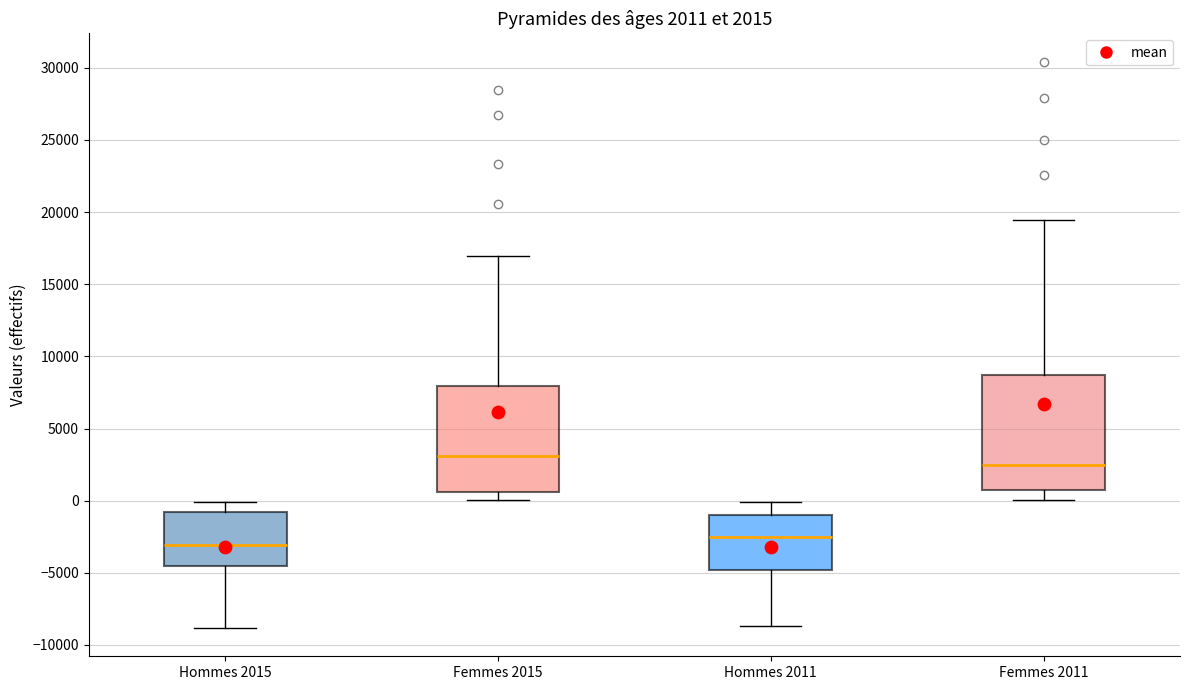

Which box's median line is the highest?

Femmes 2015